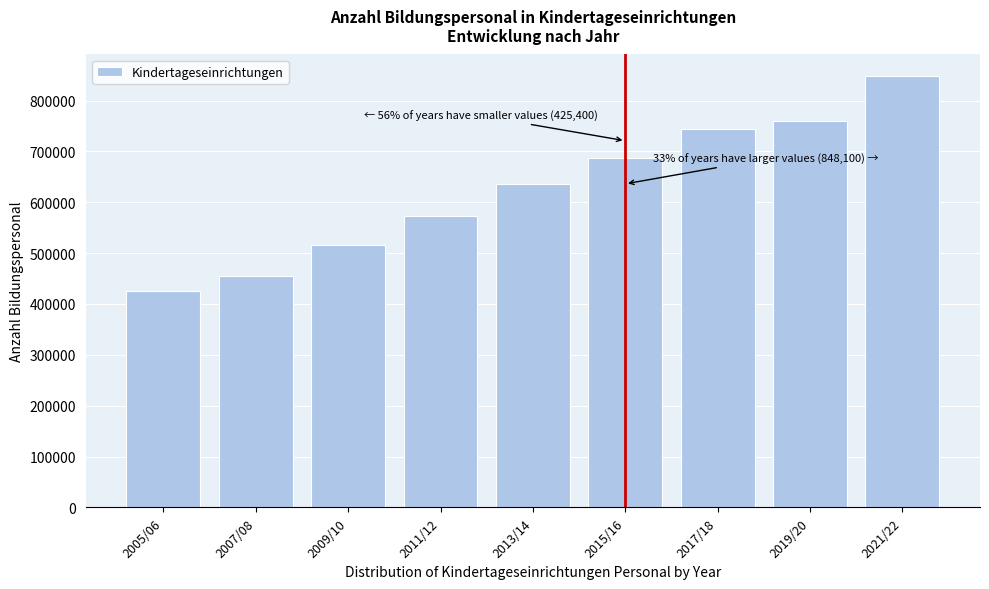

Reading right to left, list all the values displayed in this chart.

848100	759500	743800	687300	635300	573200	516300	455200	425400